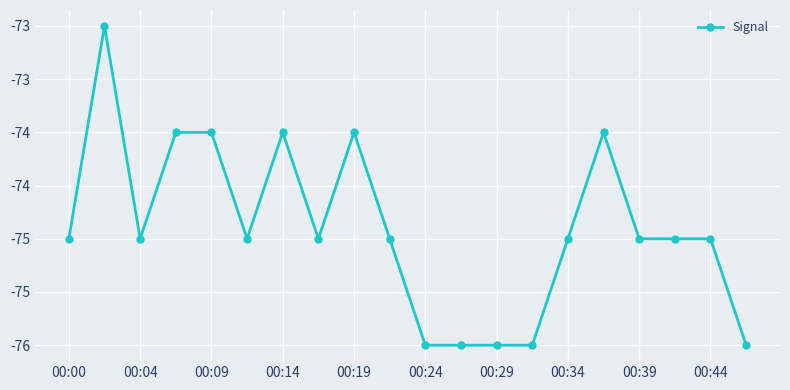

Is this an area chart (filled region under the line)?

No